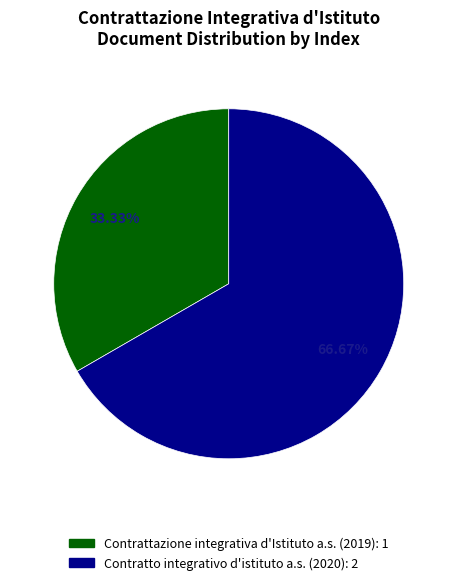

True or false: Contratto integrativo d'istituto a.s. (2020) accounts for 61% of the total.

False